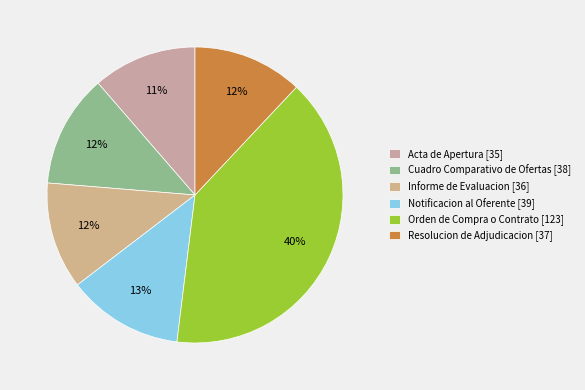

Which slice is the largest?

Orden de Compra o Contrato